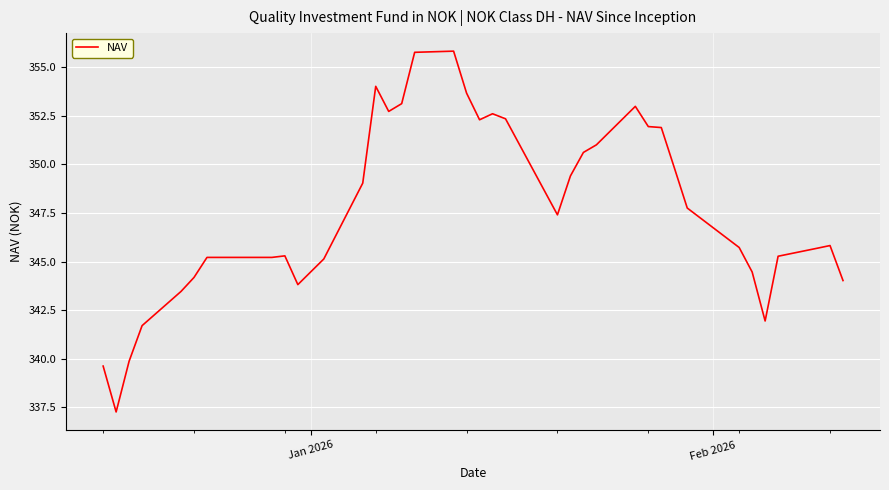

What is the difference between the maximum and minimum values?

18.6